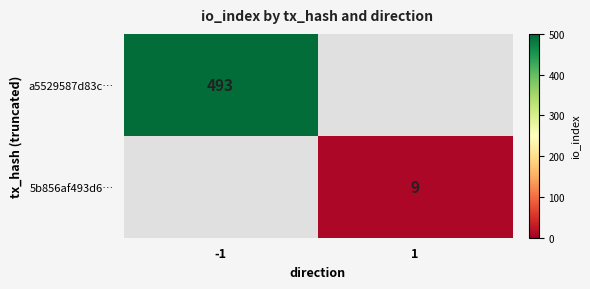

True or false: 5b856af493d6… has a value of 9 at 1.

True